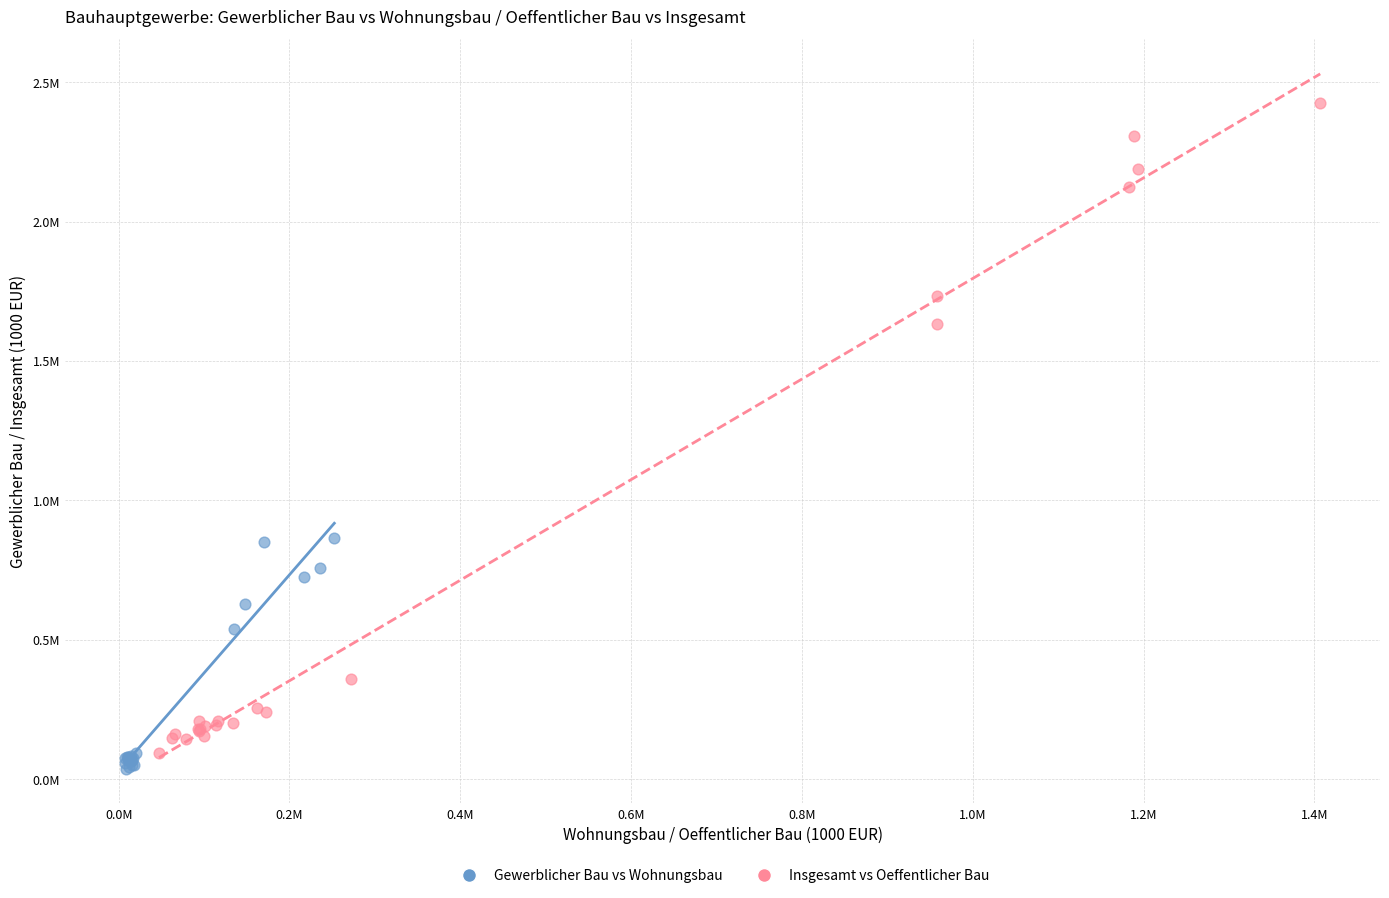

Which series contains the lowest Y value?

Gewerblicher Bau vs Wohnungsbau